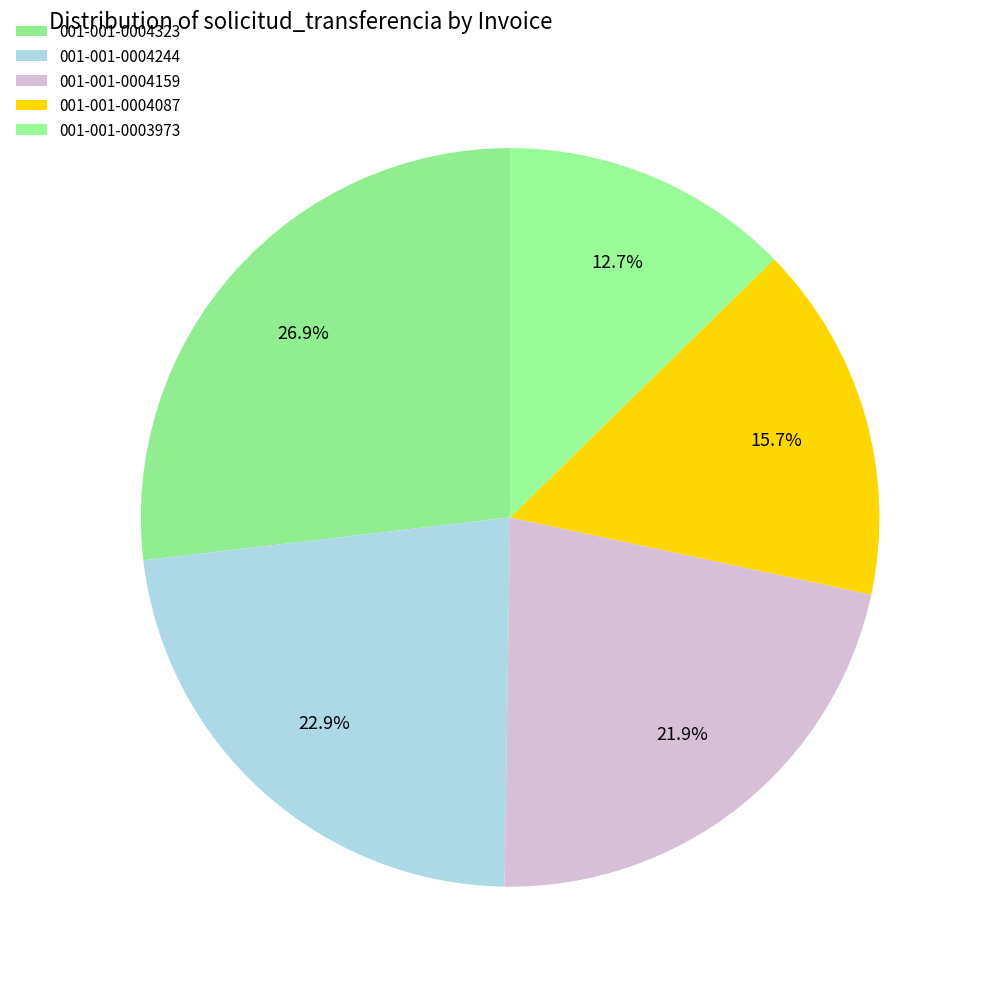

How many segments does this pie chart have?

5